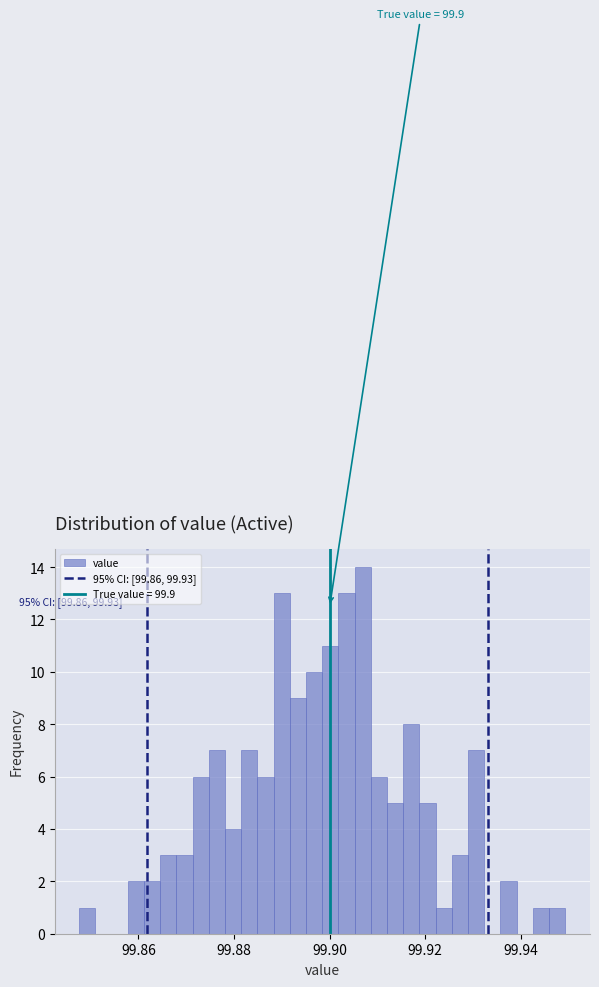

Around what value on the x-axis is the tallest bar? Give the approximate position of its centre, as read against the axis.

99.906